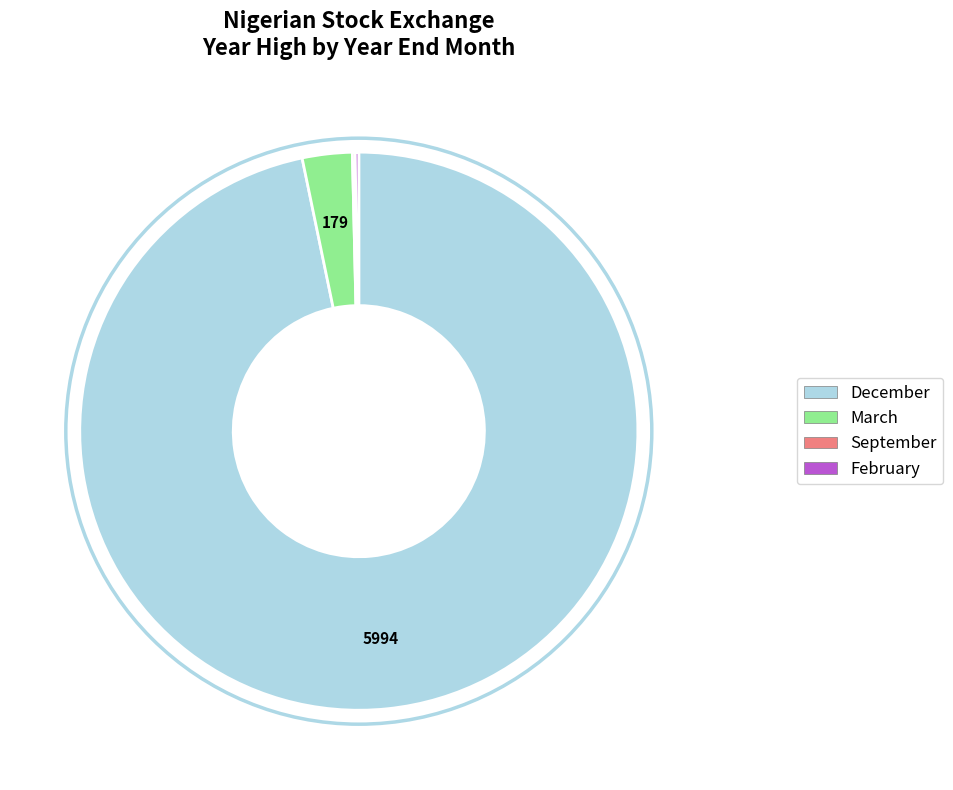

Does March represent more than half of the total?

No